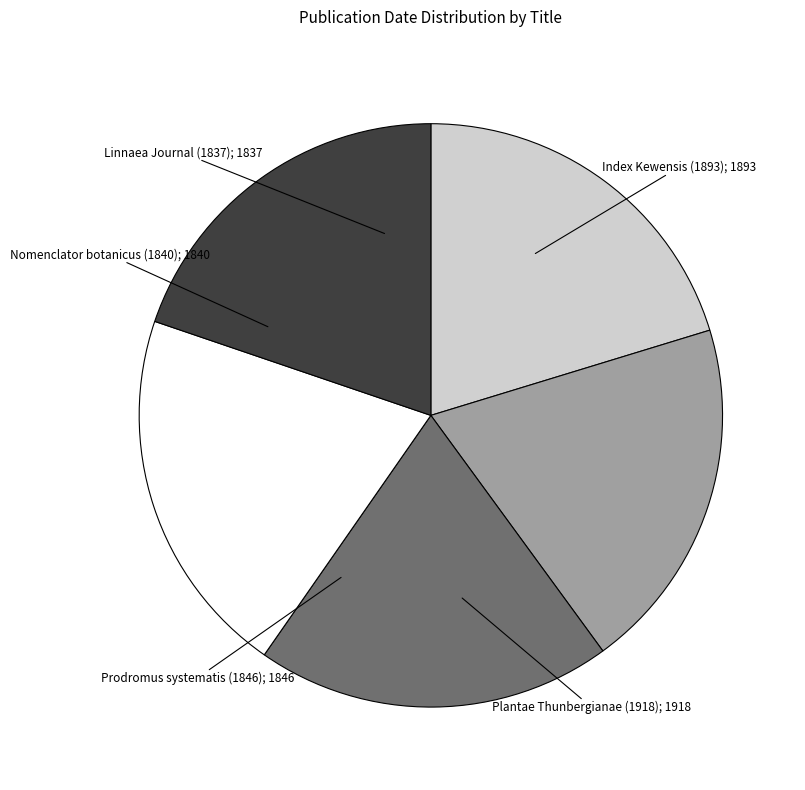

Is there a majority slice in this chart?

No